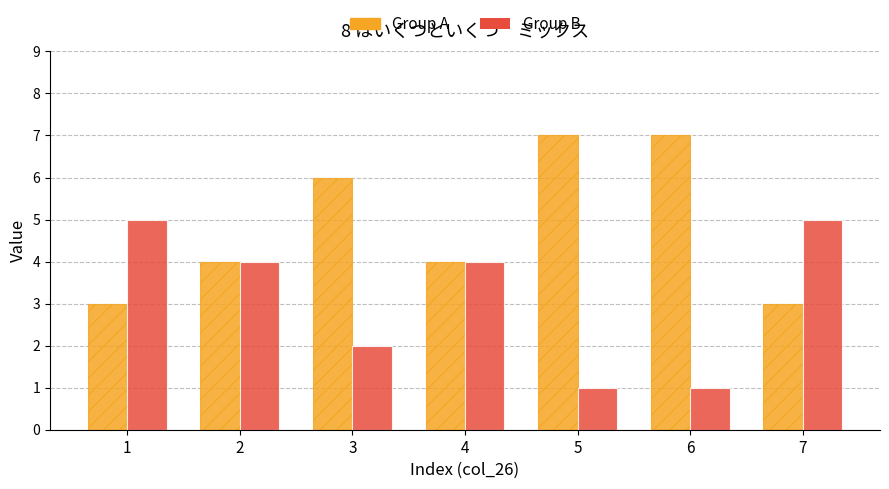

What is the difference between the maximum and minimum values in the Group B series?

4